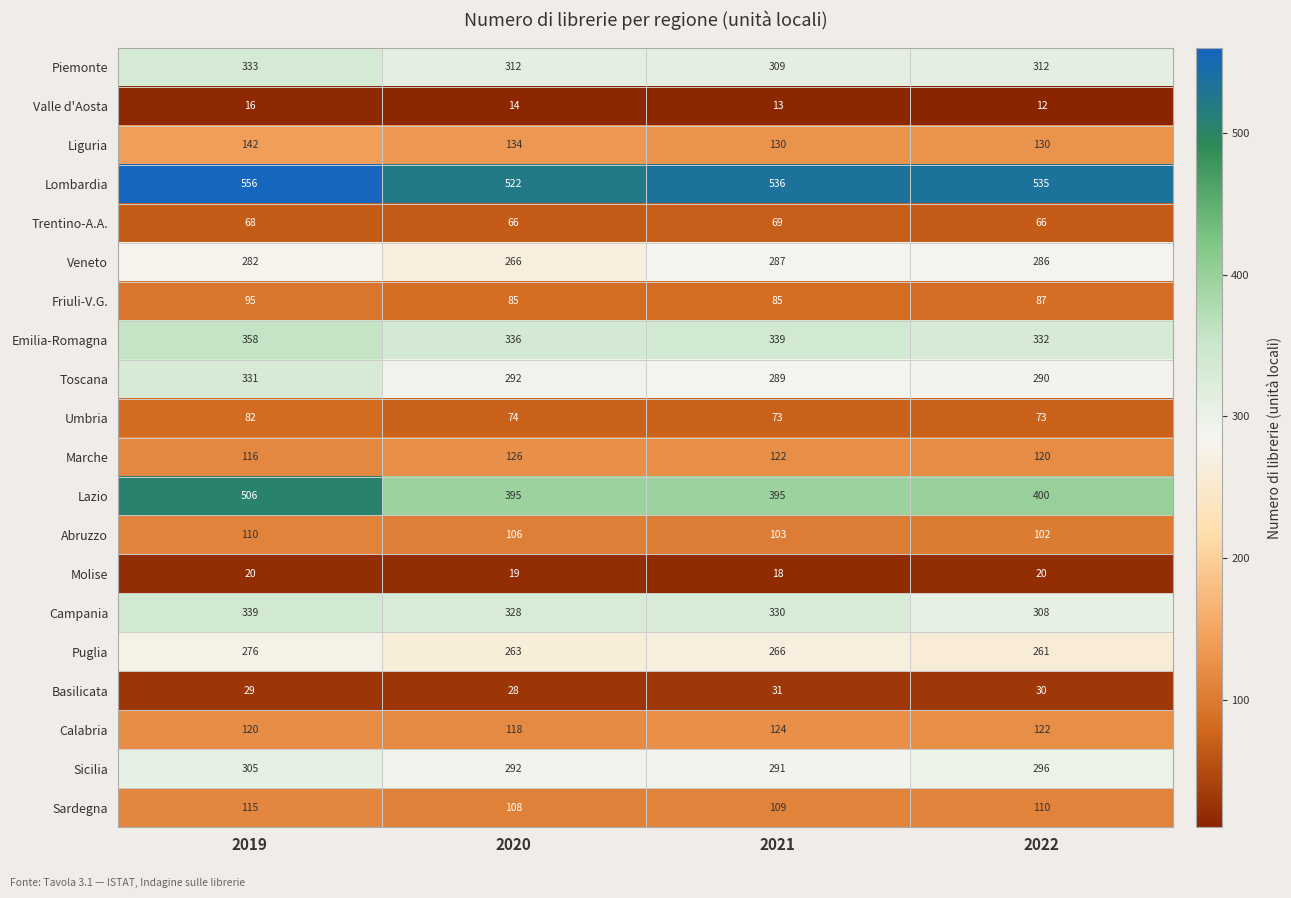

List the series in order of their peak value, lowest first.

Valle d'Aosta, Molise, Basilicata, Trentino-A.A., Umbria, Friuli-V.G., Abruzzo, Sardegna, Calabria, Marche, Liguria, Puglia, Veneto, Sicilia, Toscana, Piemonte, Campania, Emilia-Romagna, Lazio, Lombardia